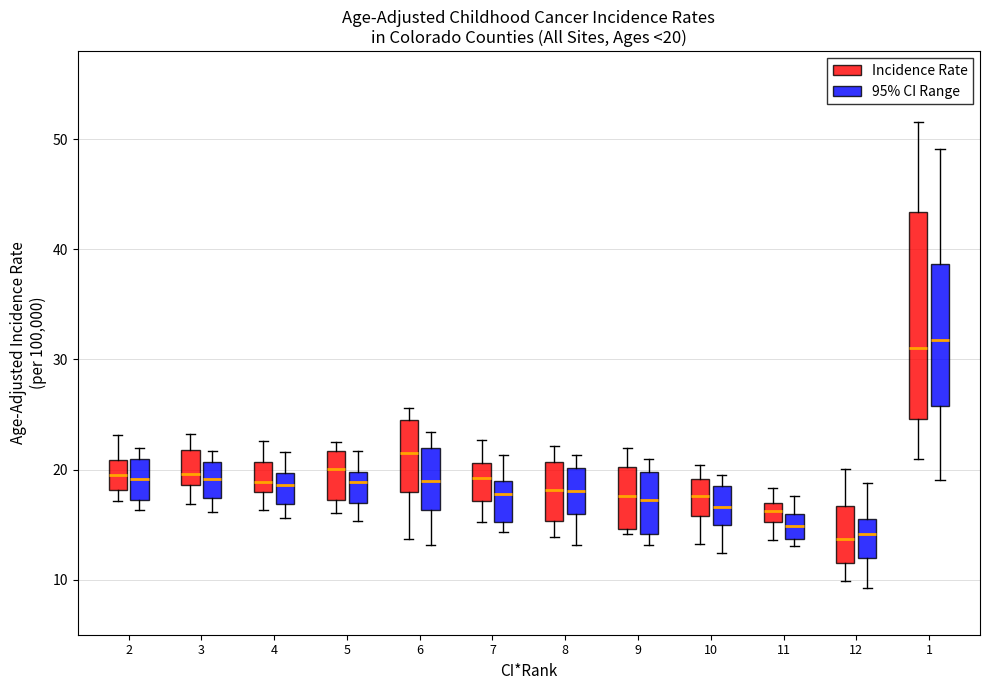

Comparing the boxes themselves (not the whiskers), which one is the tallest?

1 (Incidence Rate)